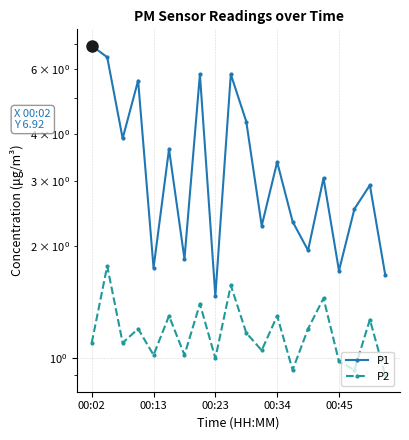

True or false: P2 and P1 intersect in this chart.

False